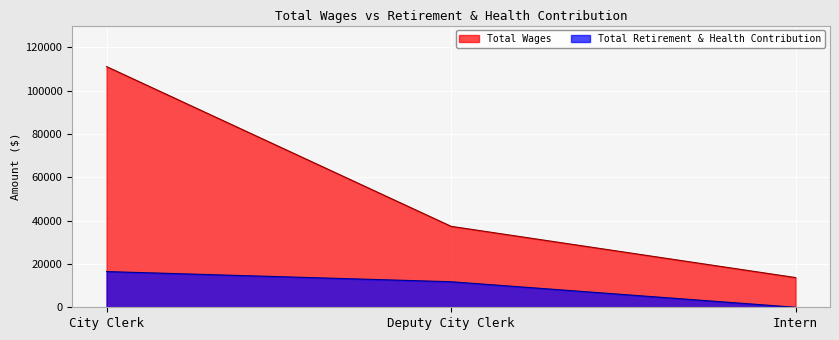

What is the sum of all Total Wages values?

162130